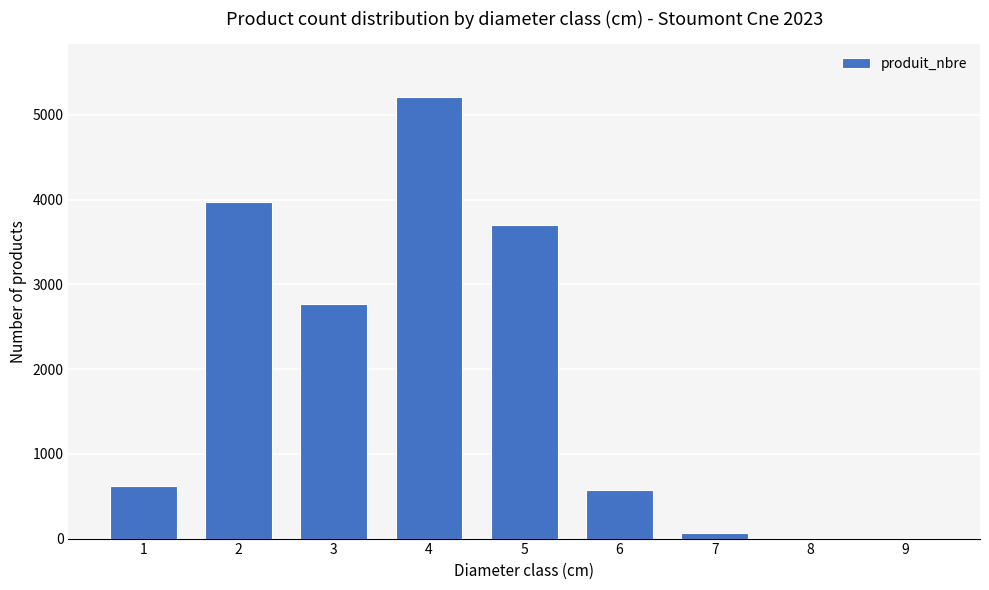

Which category has the highest value across all series?

4